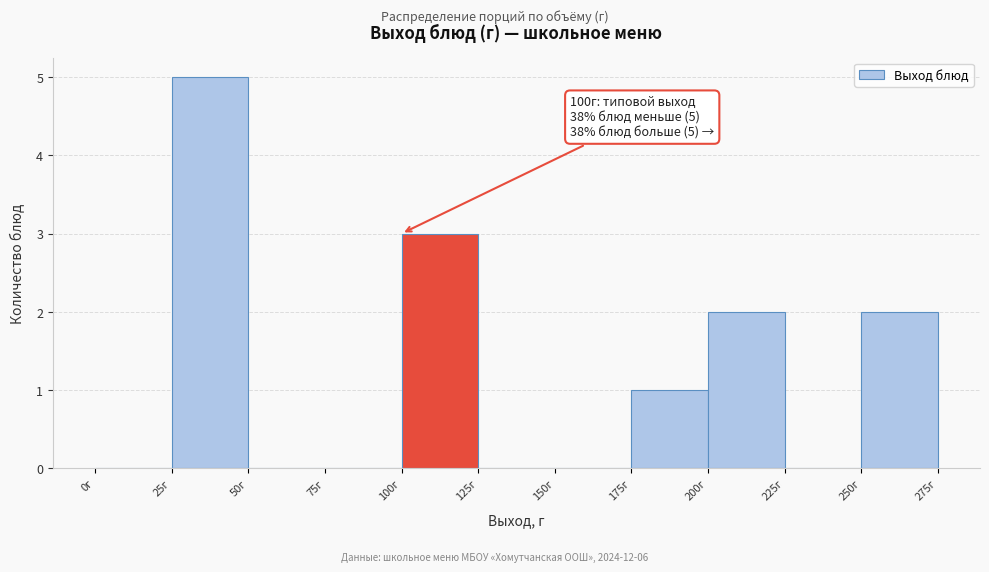

Which range on the x-axis has the tallest bar?

25 to 50